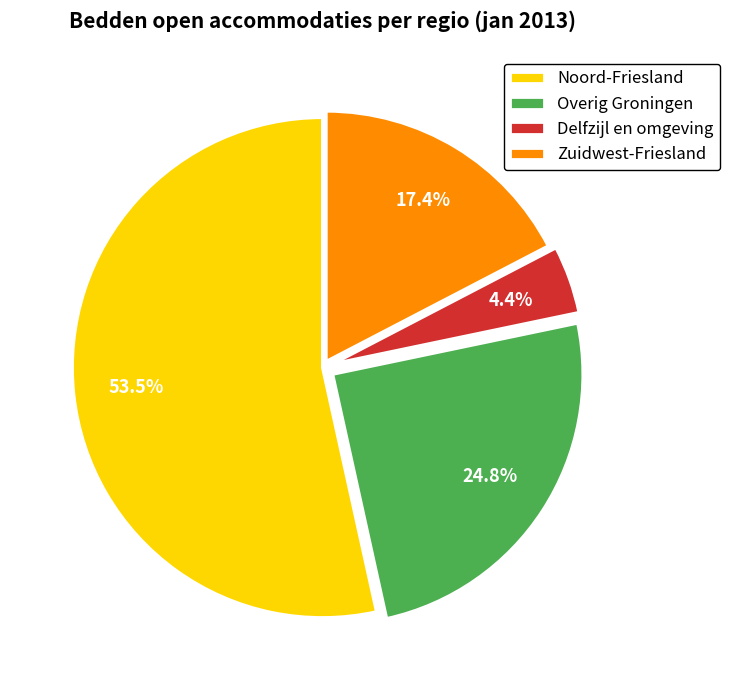

What percentage do Overig Groningen and Zuidwest-Friesland together represent?

42.2%